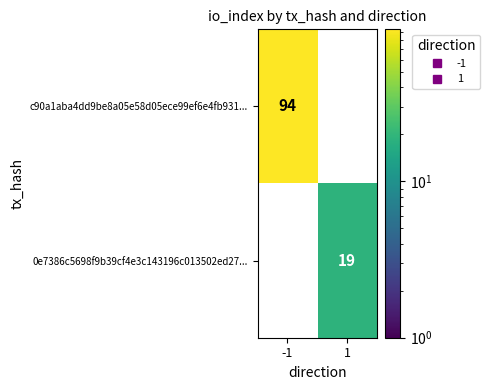

List the series in order of their peak value, highest first.

c90a1aba4dd9be8a05e58d05ece99ef6e4fb931..., 0e7386c5698f9b39cf4e3c143196c013502ed27...